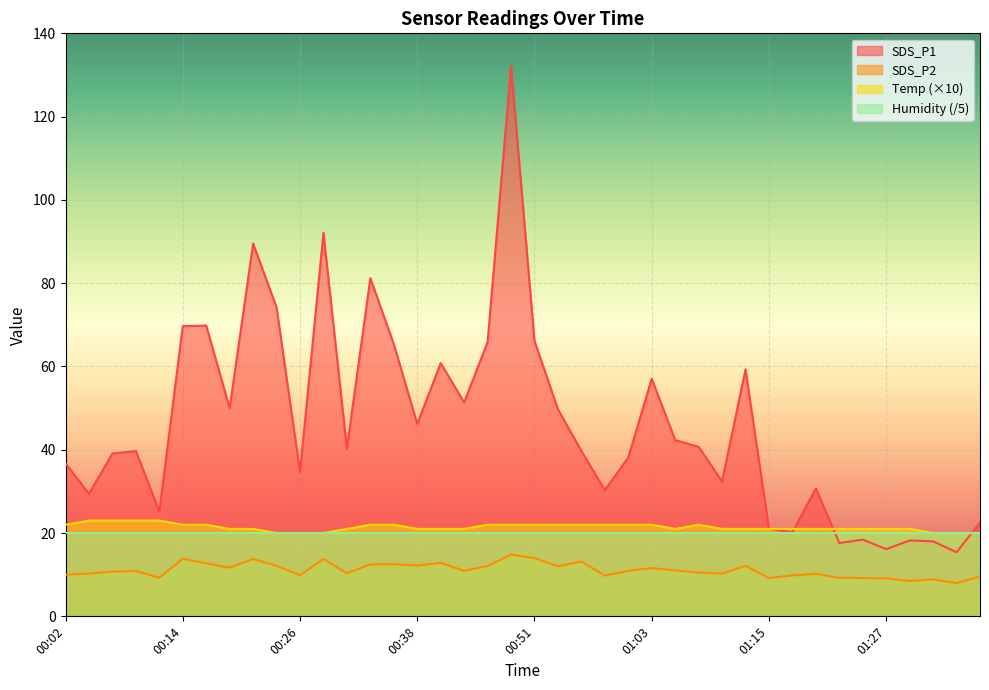

How many values in the Temp series exceed 21?

18